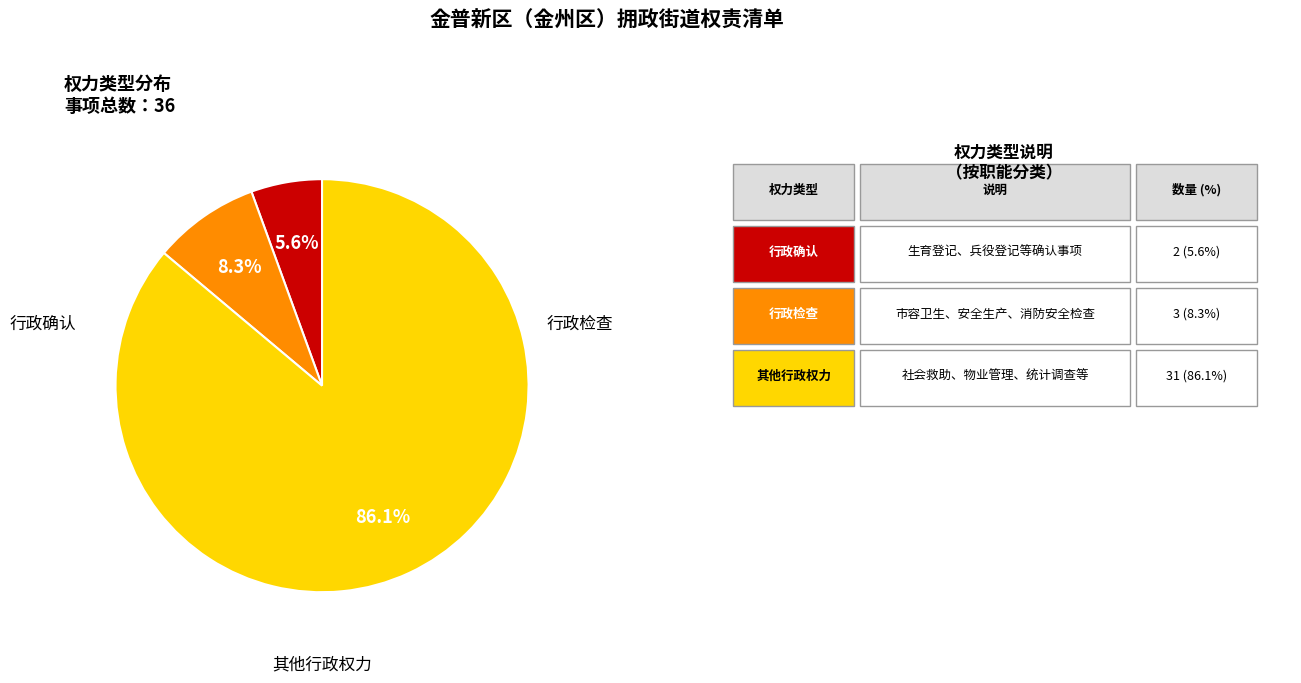

Is there a majority slice in this chart?

Yes